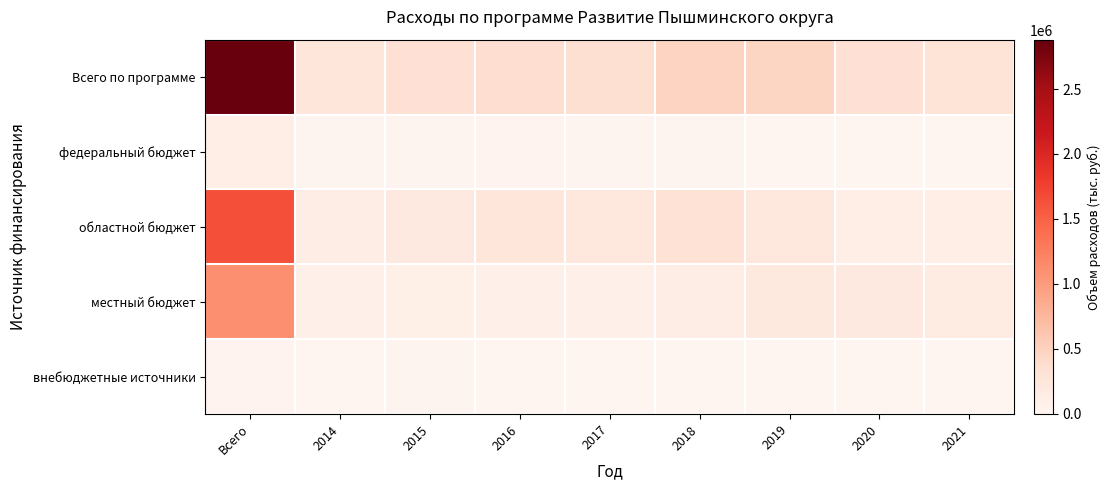

Which has a higher value, 2019 or 2018?

2018